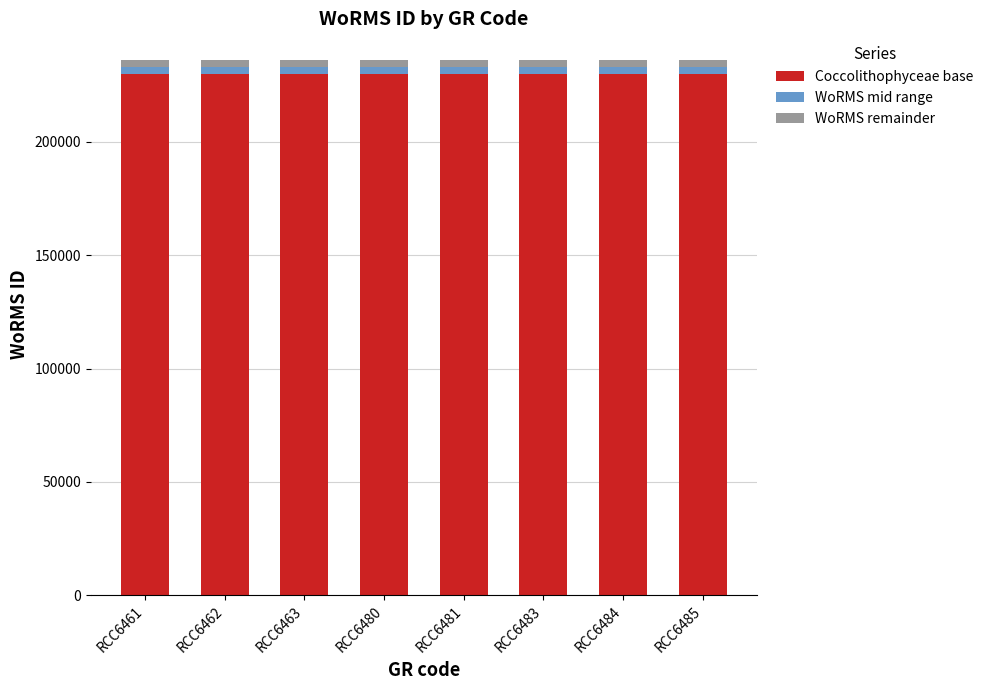

True or false: Coccolithophyceae base has a value of 230000 at RCC6462.

True